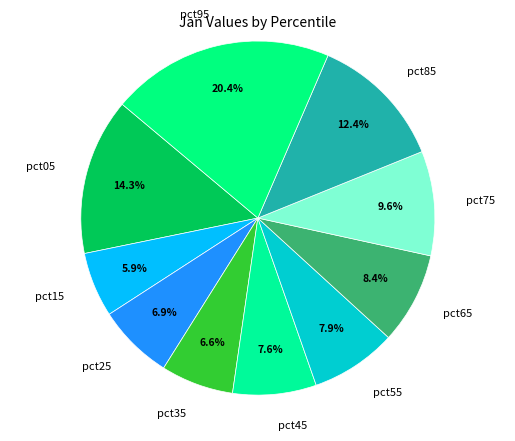

Which category has the biggest portion of the pie?

pct95